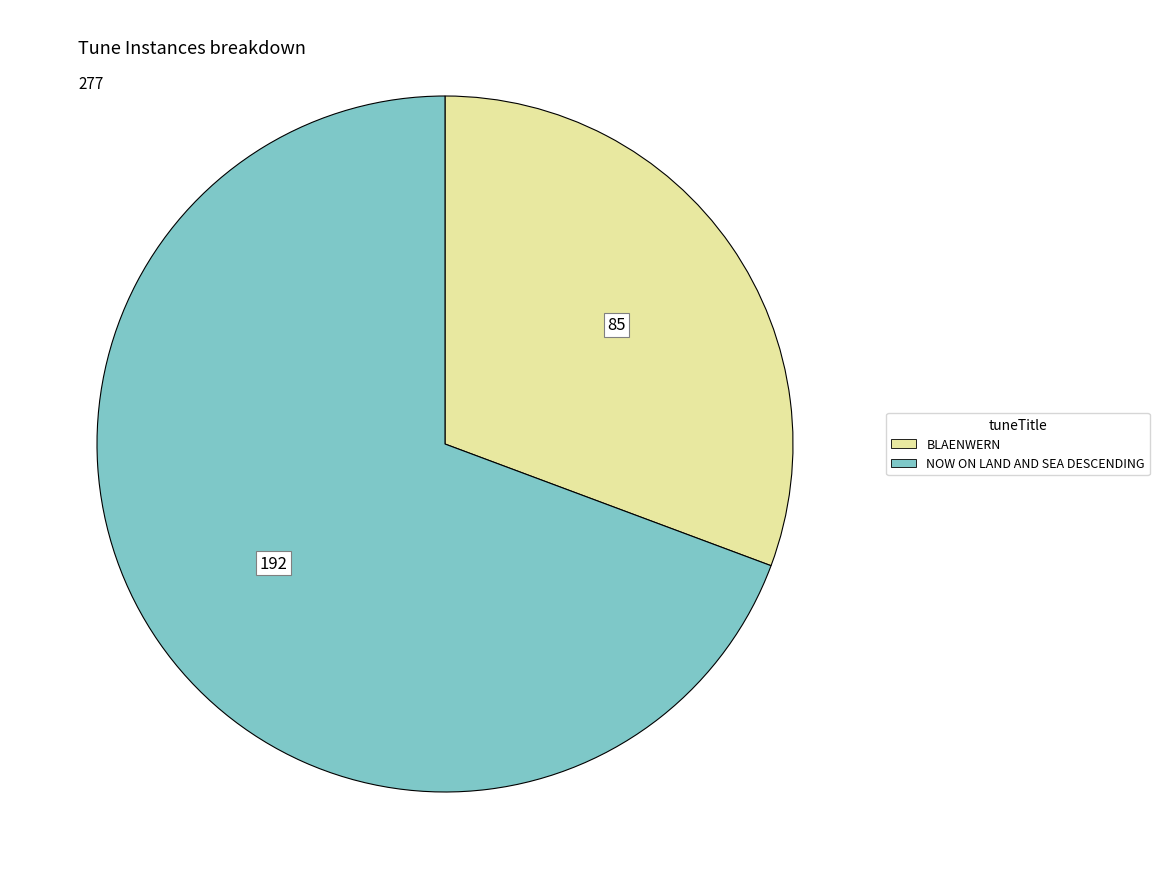

The BLAENWERN slice represents 42% of the pie. True or false?

False